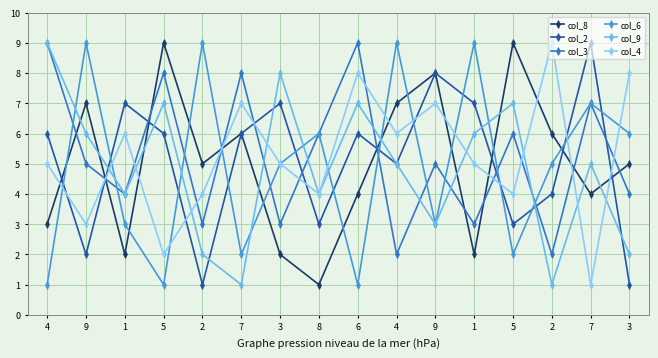

True or false: col_2 has more than 1 points higher than both neighbors.

True